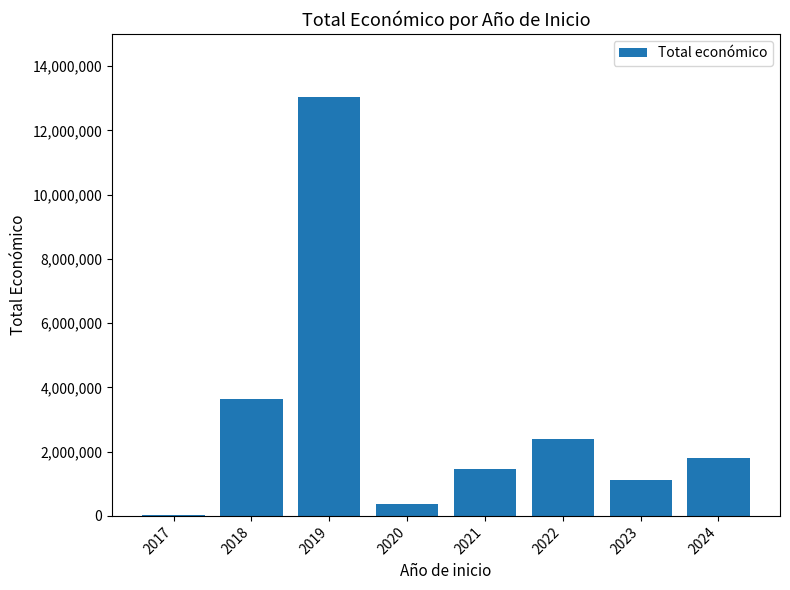

True or false: the data shows 913541 at 2024.

False